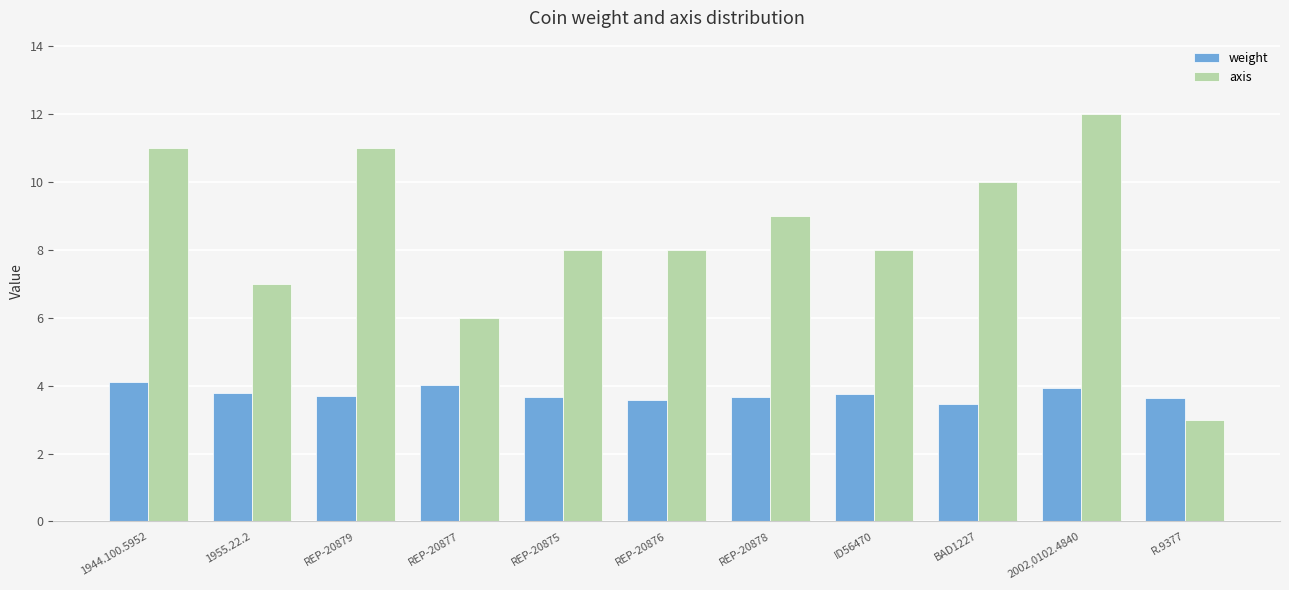

How many data points does each series have?

11